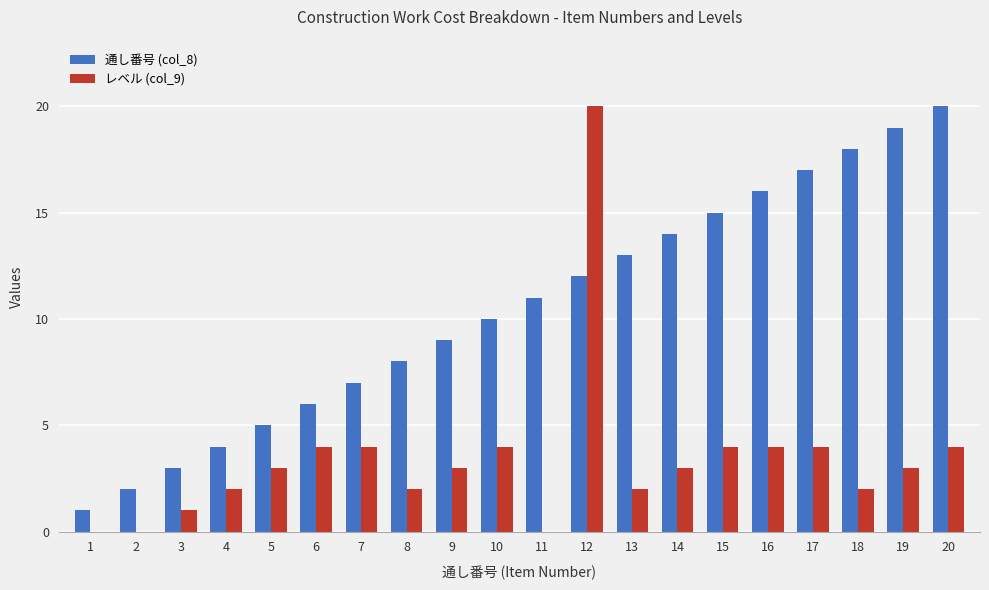

Is it true that レベル (col_9) equals 4 at 15?

True